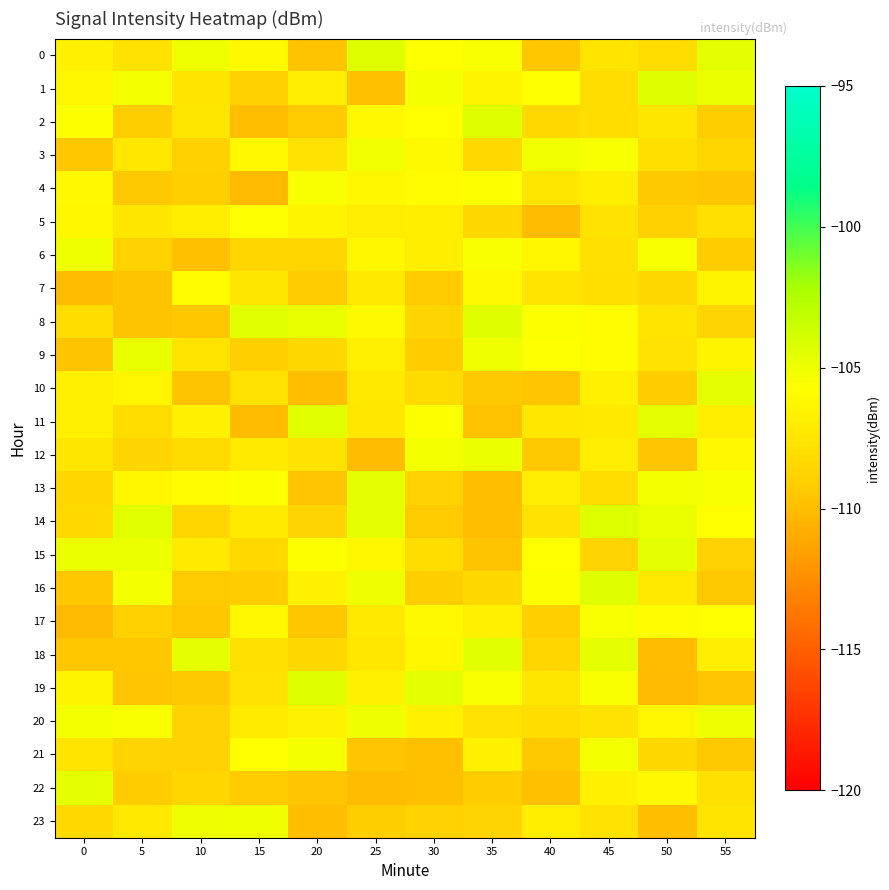

What is the total value across all series at 0?

-2577.6